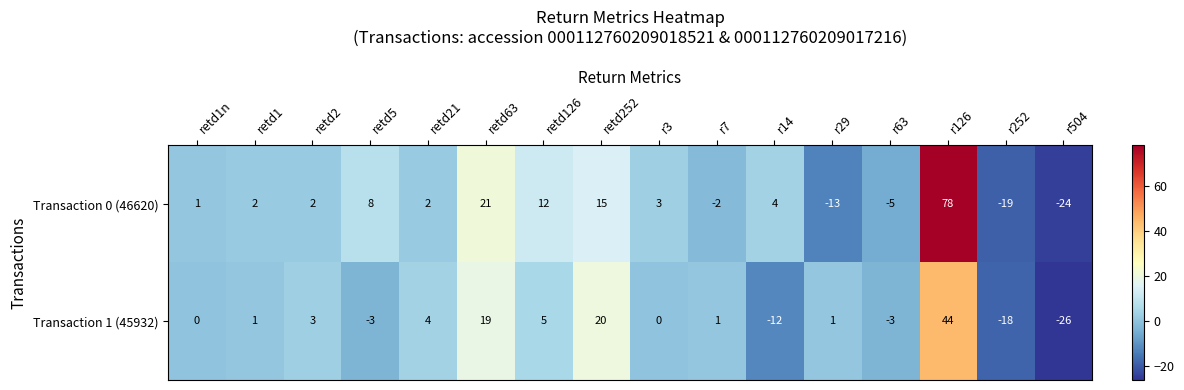

What is the total value across all series at retd21?

6